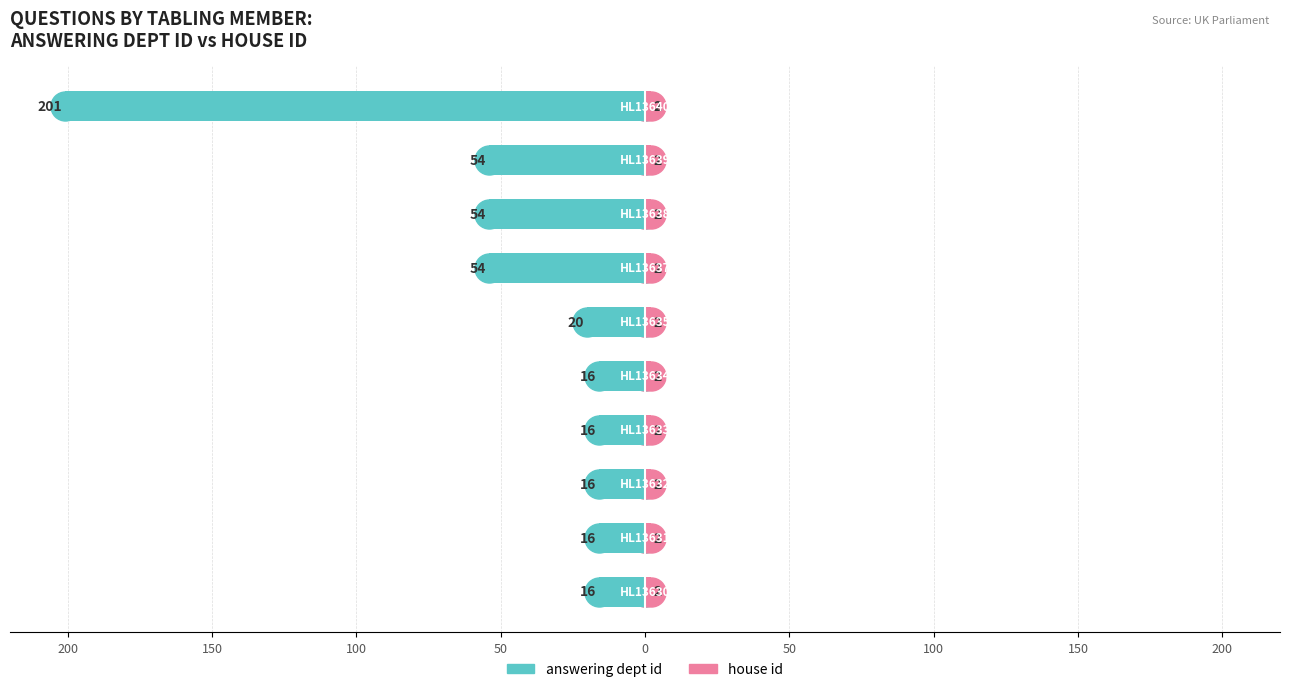

Which series has the widest spread of values?

answering dept id